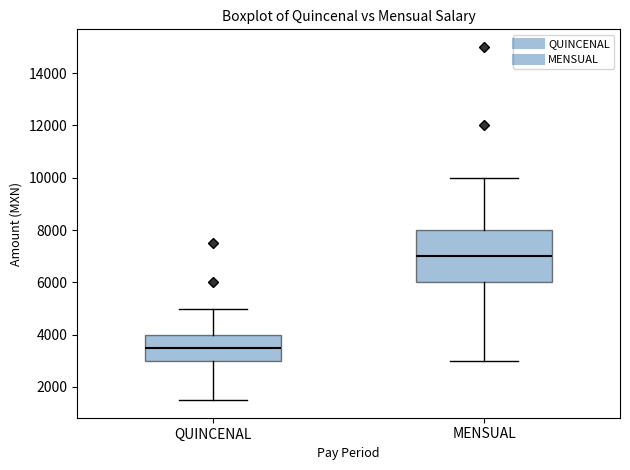

Which box's median line is the lowest?

QUINCENAL